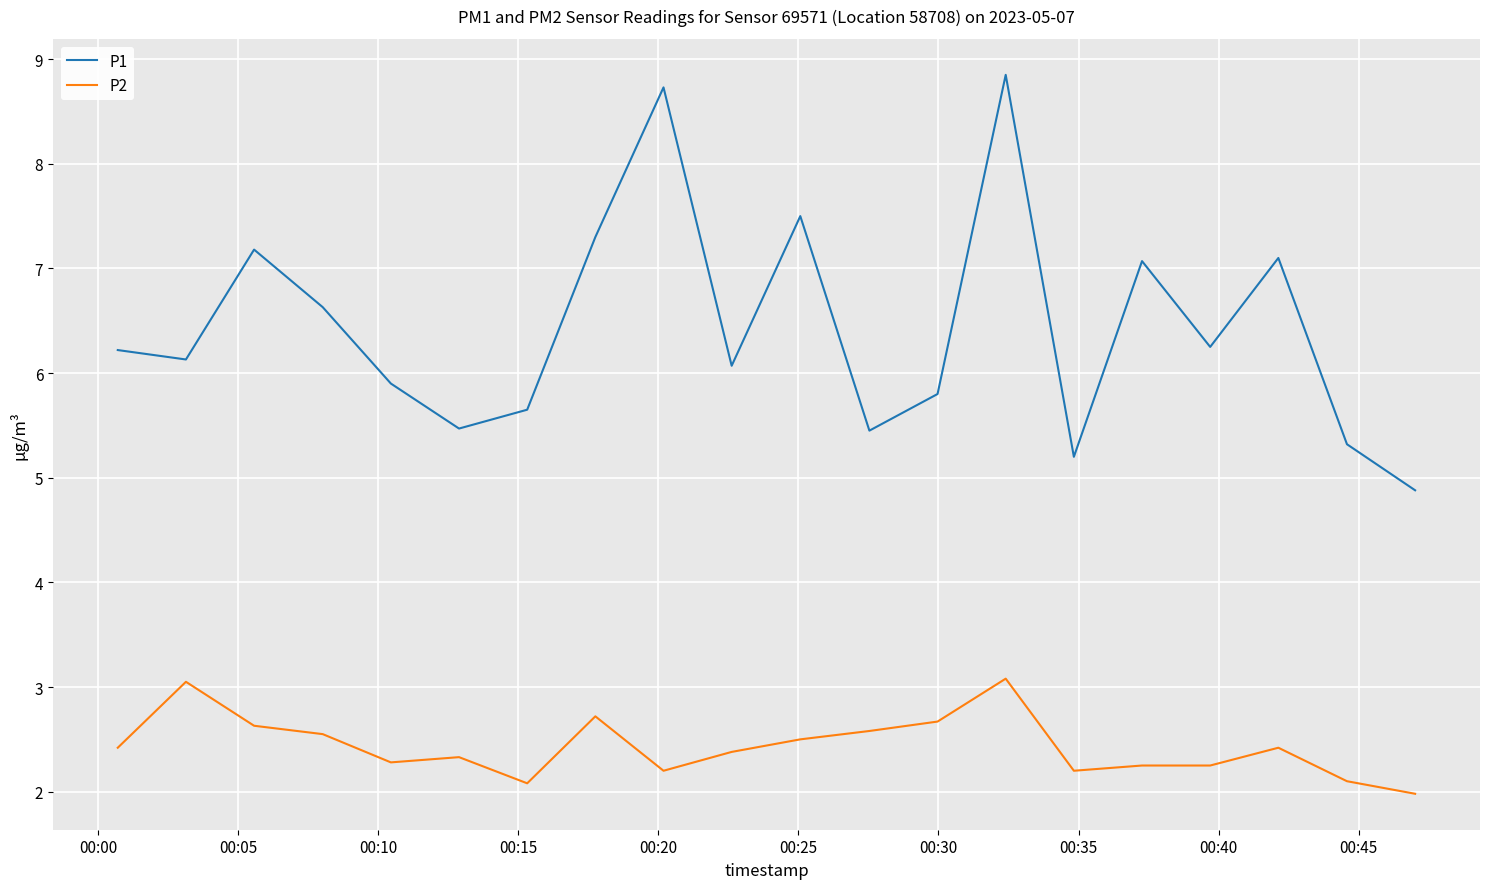

Does the chart display data point markers on the line(s)?

No